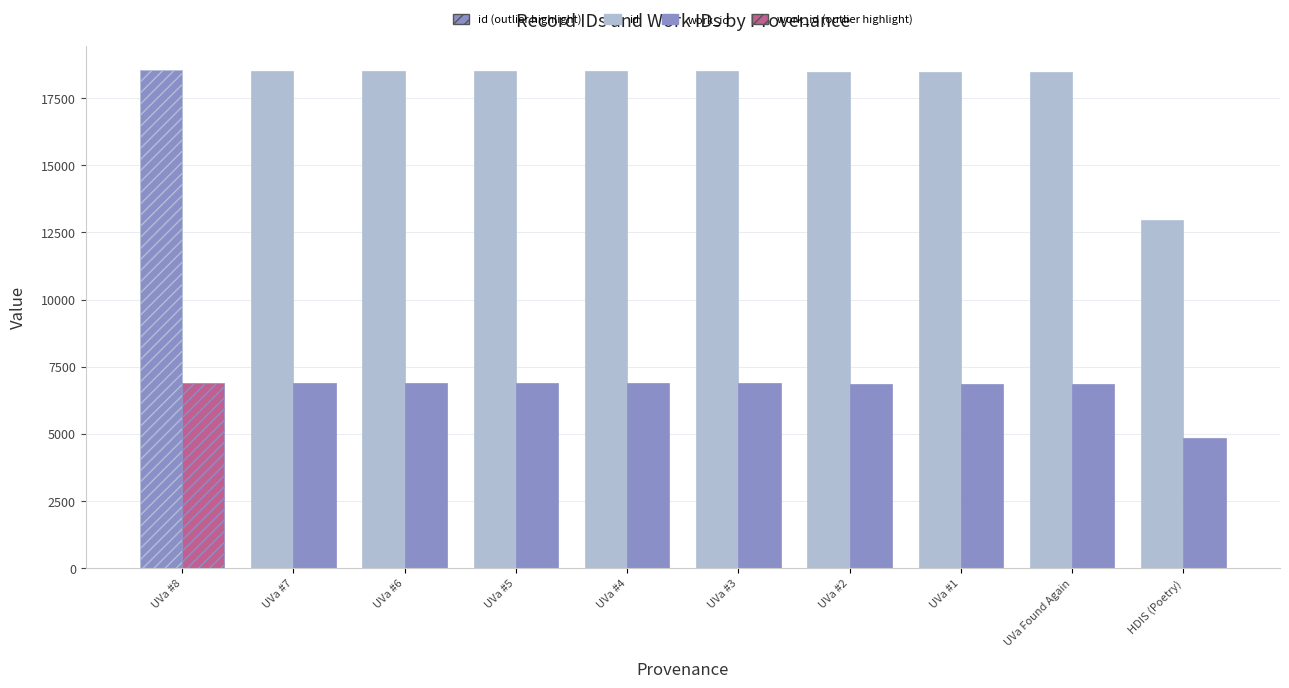

How many groups of bars are there?

10